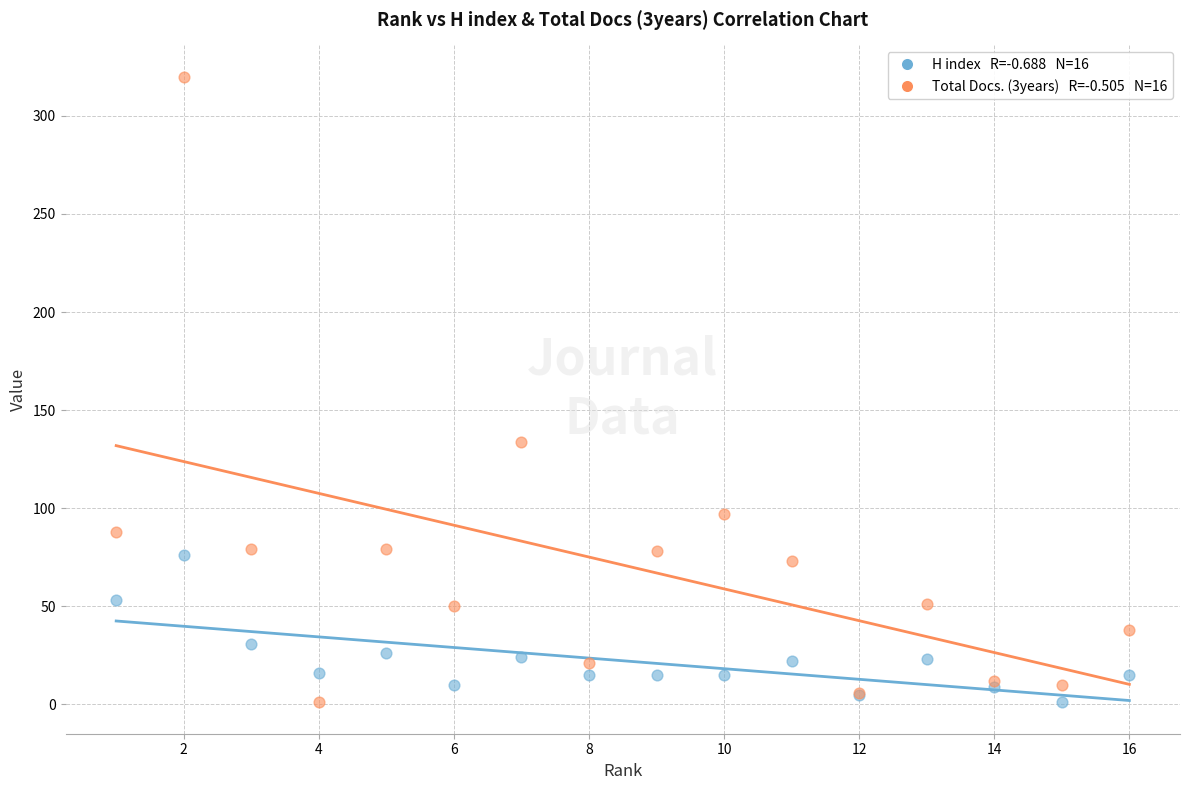

Across all series, what Y value is closest to 160?

134